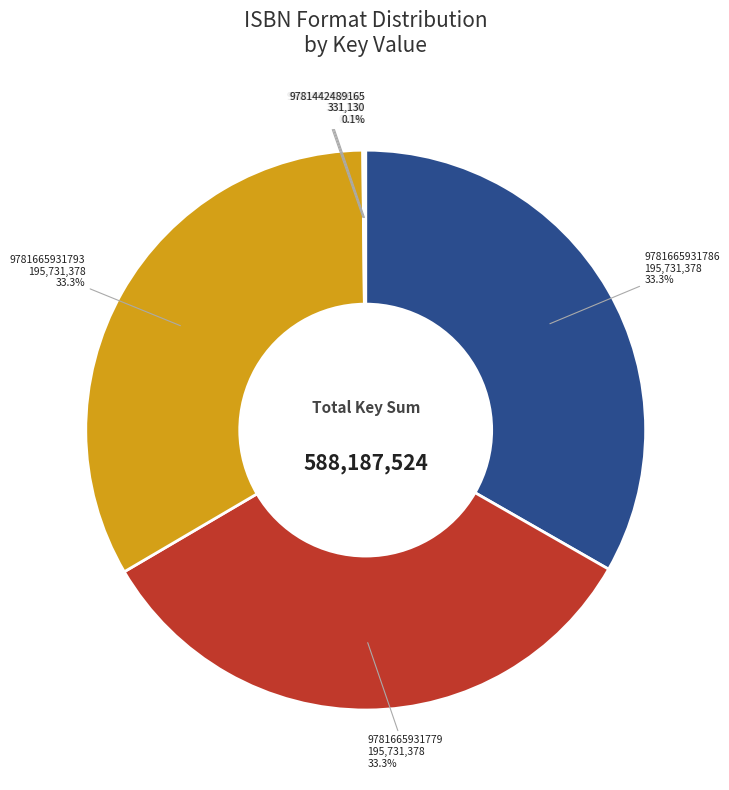

To the nearest percent, what portion does 9781665931786 represent?

33%